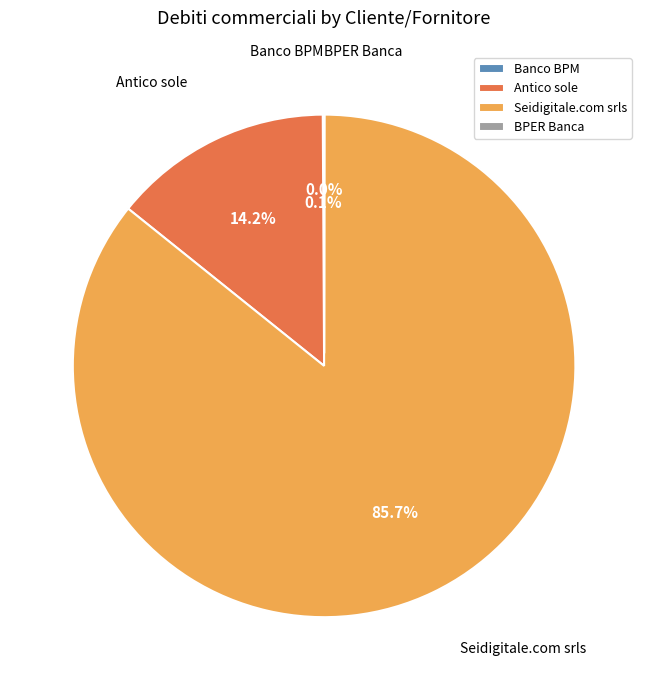

Does any single category account for the majority?

Yes